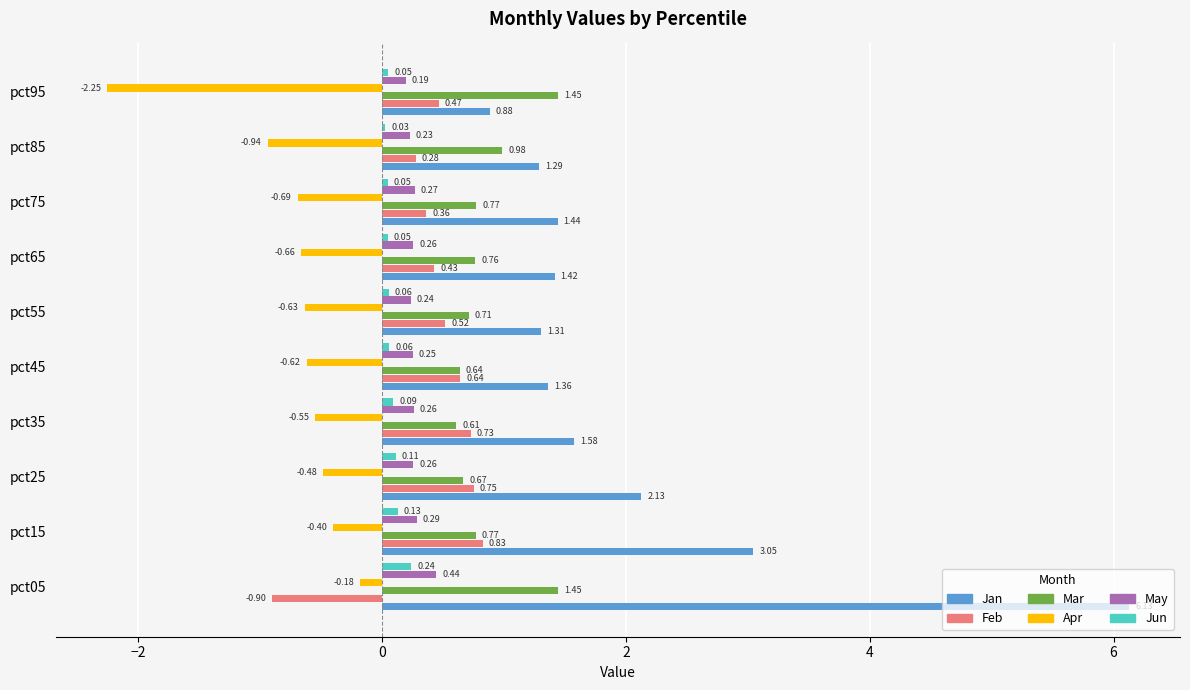

What is the sum of all Feb values?

4.1